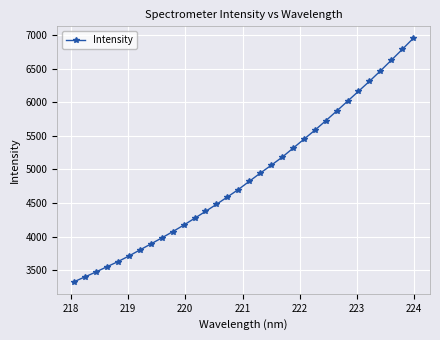

What is the maximum value shown in the chart?

6947.5